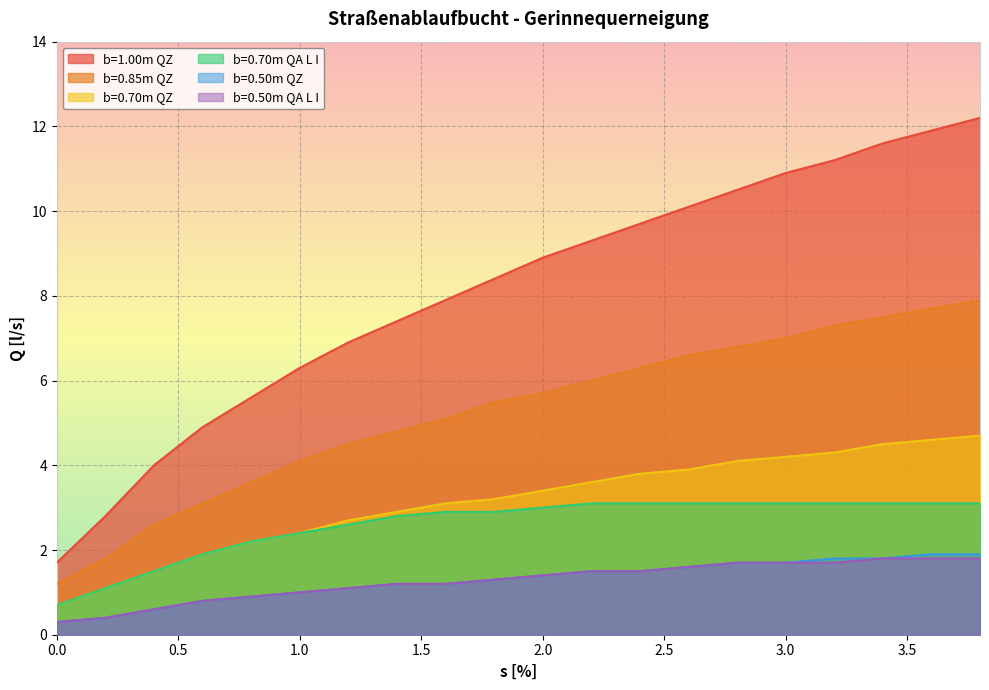

True or false: b=1.00m QZ and b=0.50m QZ intersect in this chart.

False